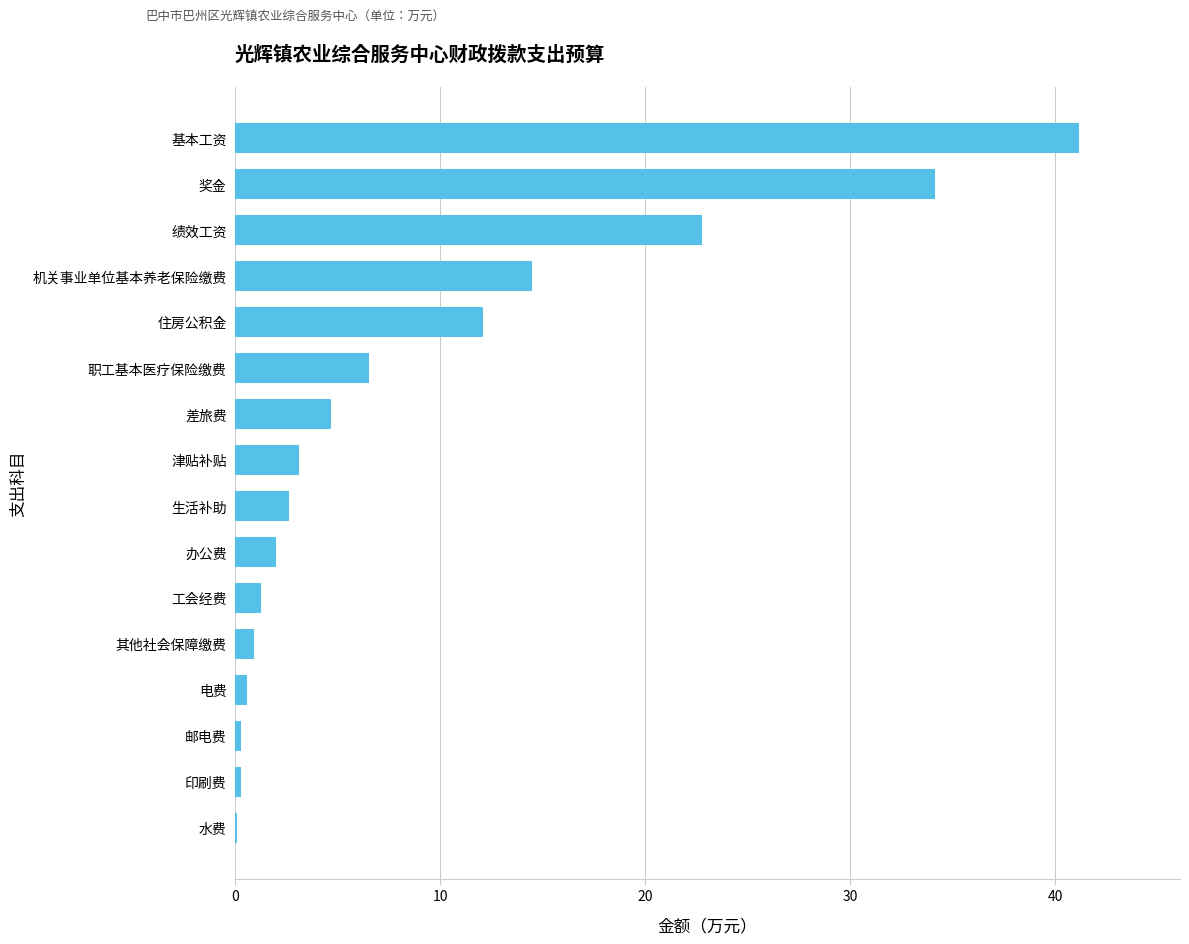

Which category has the highest value across all series?

基本工资